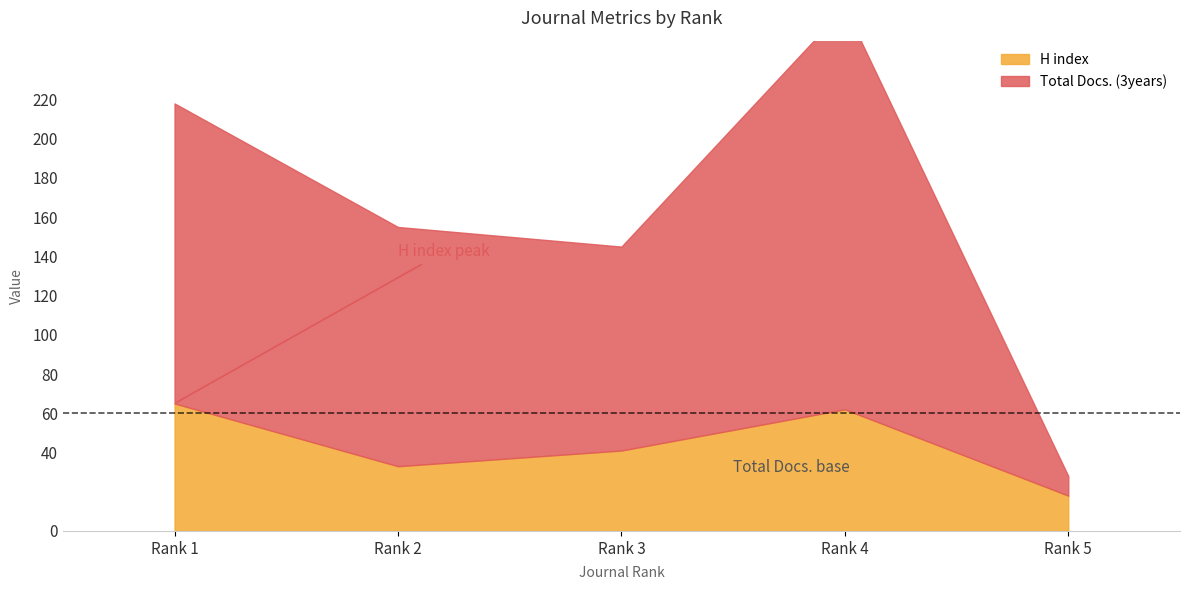

True or false: H index has a value of 28 at Rank 5.

False